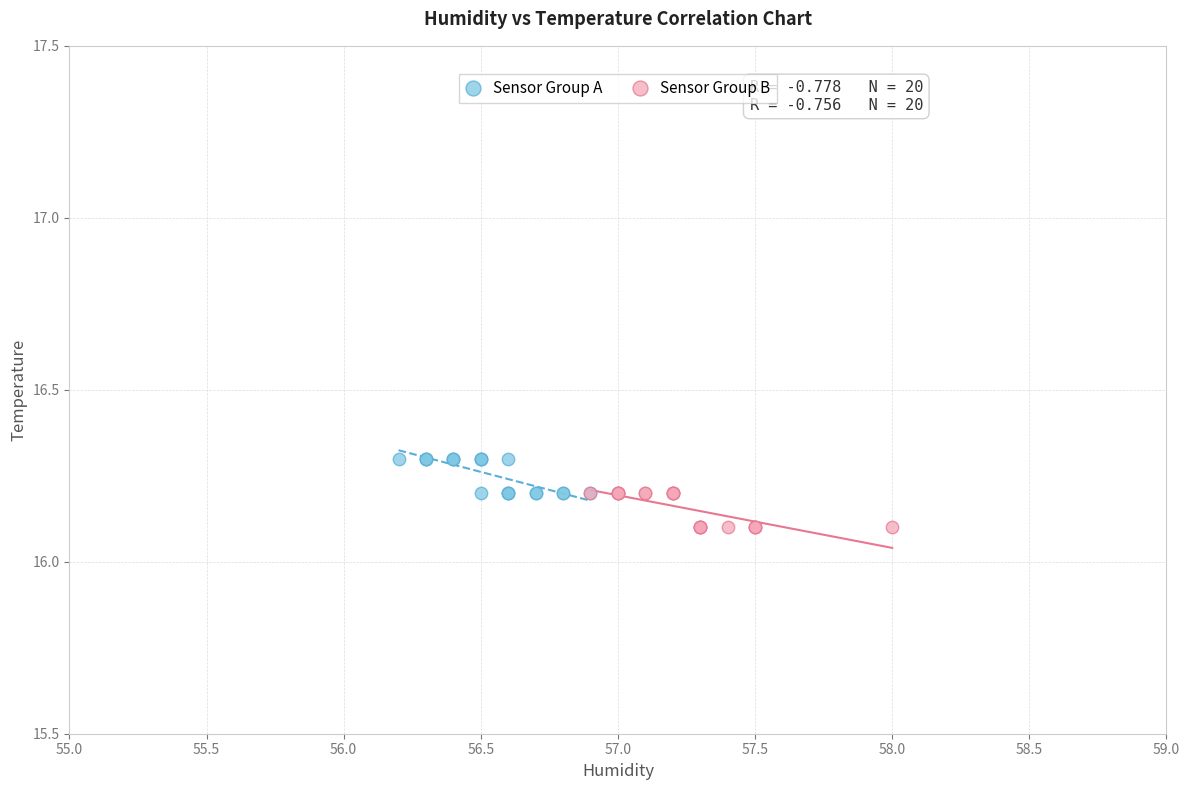

Which series contains the lowest Y value?

Sensor Group B